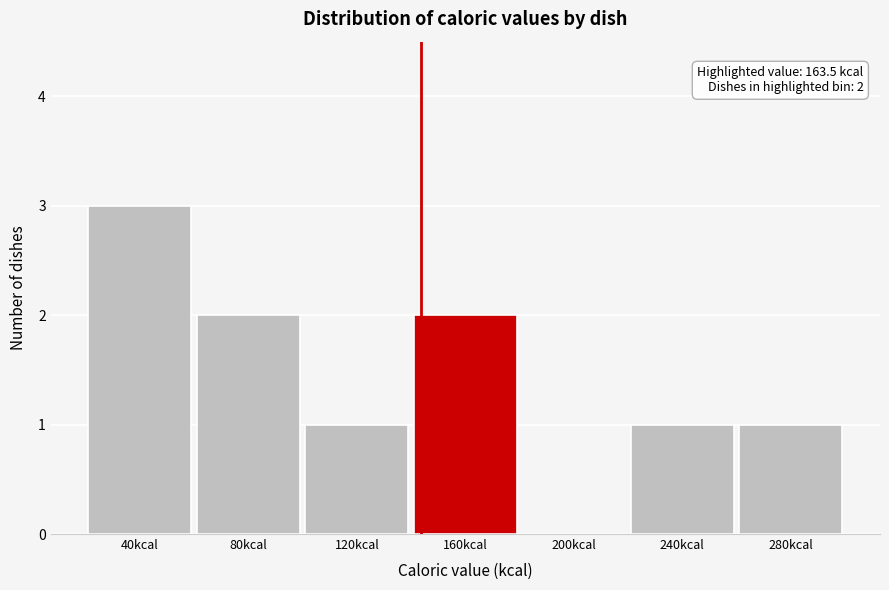

Reading left to right, extract all data points from this chart.

40kcal=3	80kcal=2	120kcal=1	160kcal=2	200kcal=0	240kcal=1	280kcal=1